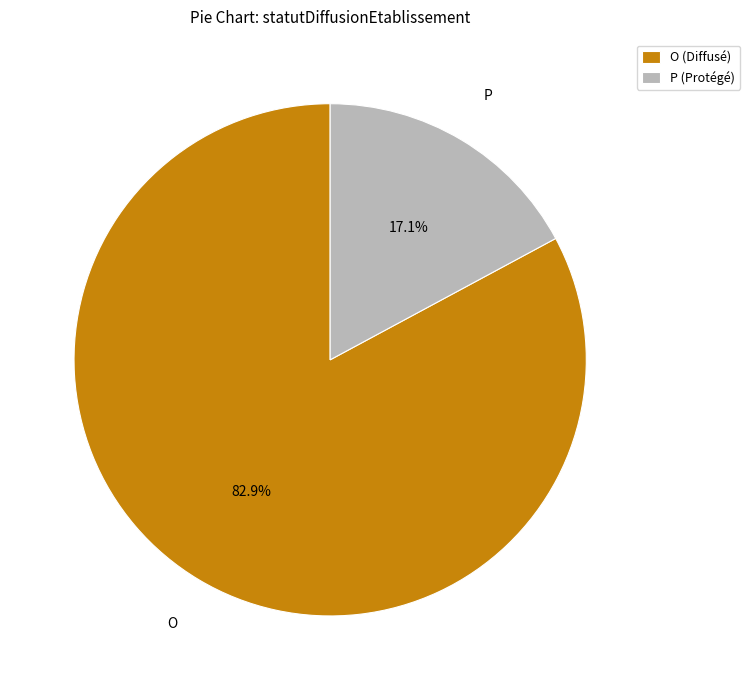

Count the number of slices in the pie.

2